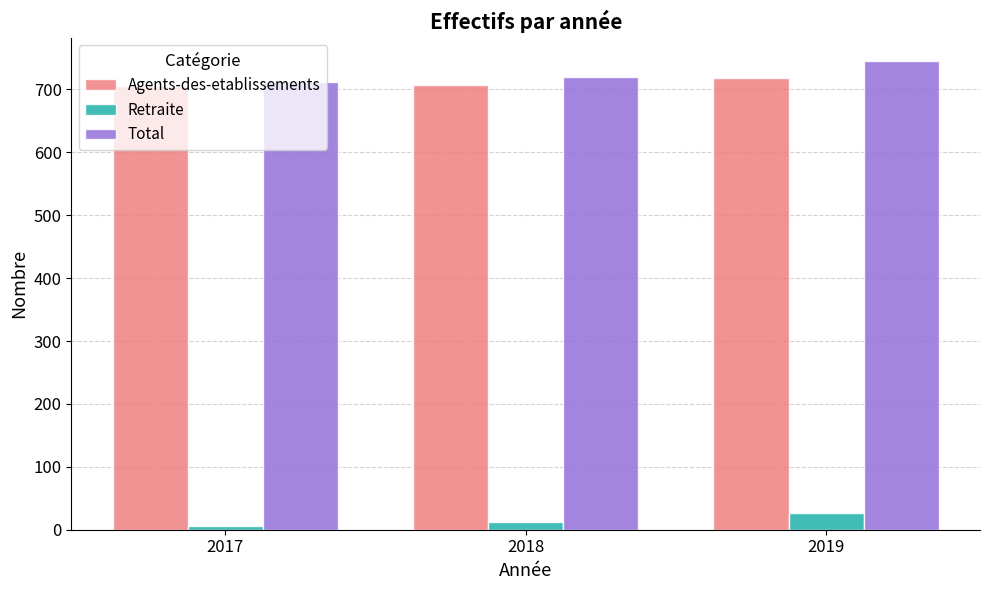

How many data points in Retraite are less than 13?

1